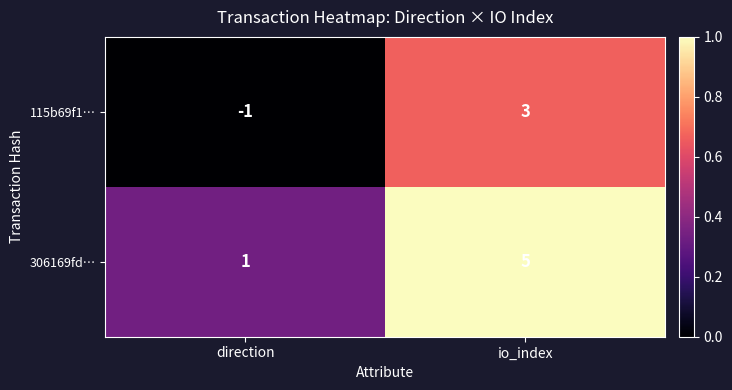

At which category is the sum across all series the highest?

io_index